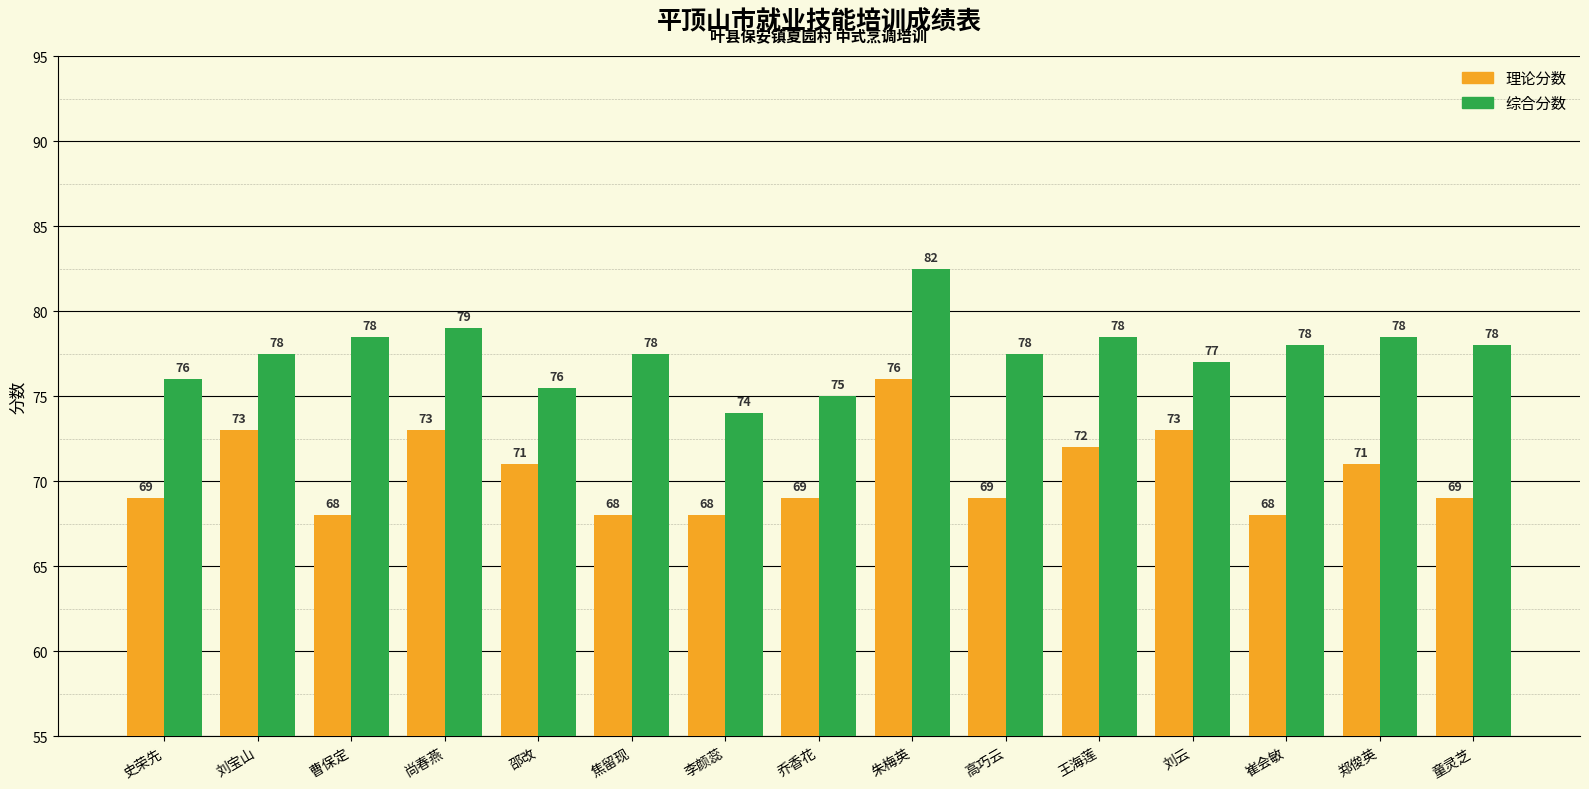

What value does the 理论分数 series have at 崔会敏?

68.0